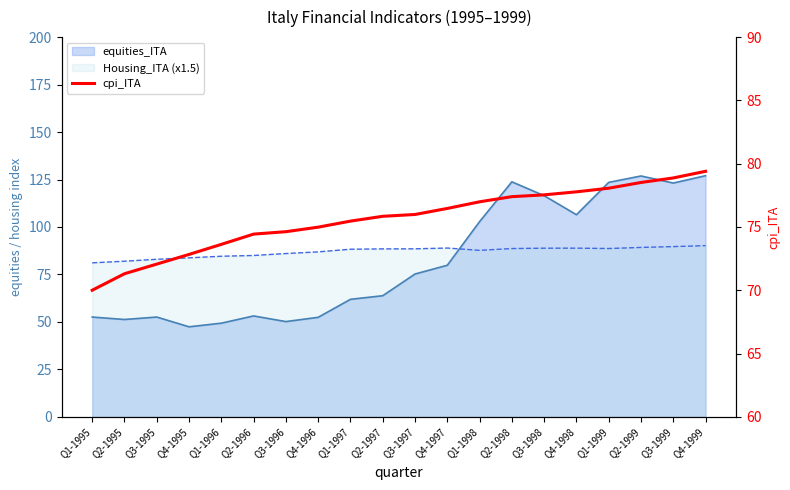

Between Q1-1995 and Q2-1999, which is larger?

Q2-1999